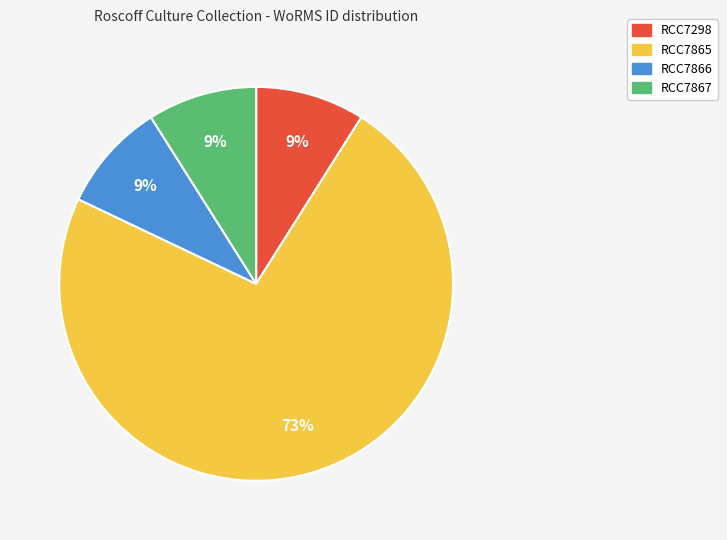

Is there a majority slice in this chart?

Yes